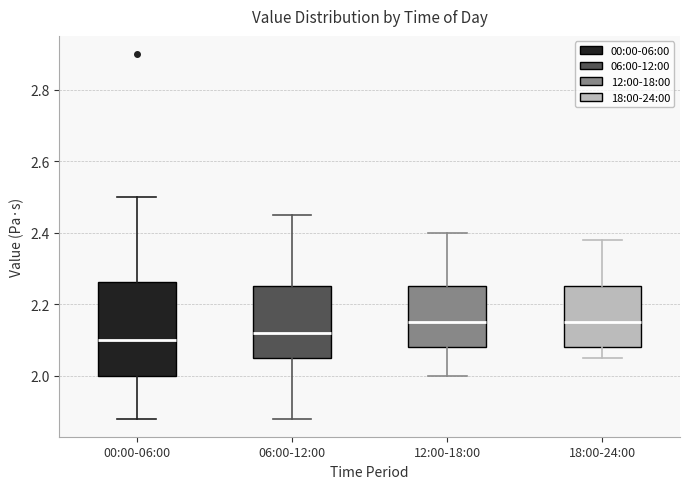

Reading left to right, transcribe this box plot: for each box, give where its median line is, the range the box spans, and where its two whiskers end, as read against the y-axis. The values are not printed on the chart, so give them approximately, as read against the axis.

00:00-06:00: median 2.10, box 2.00 to 2.26, whiskers 1.88 to 2.50
06:00-12:00: median 2.12, box 2.06 to 2.26, whiskers 1.88 to 2.46
12:00-18:00: median 2.16, box 2.08 to 2.26, whiskers 2.00 to 2.40
18:00-24:00: median 2.16, box 2.08 to 2.26, whiskers 2.06 to 2.38